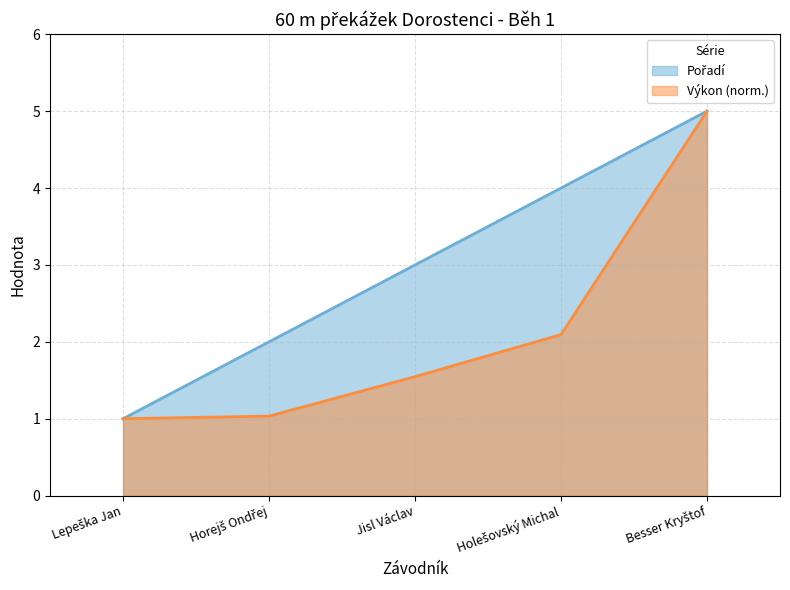

Does the chart display data point markers on the line(s)?

No